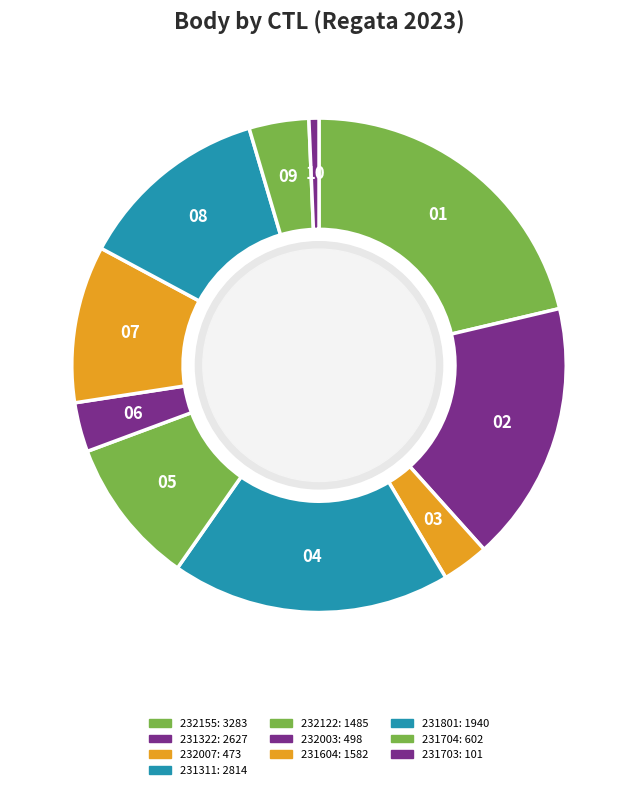

Is there any slice that represents more than half of the pie?

No